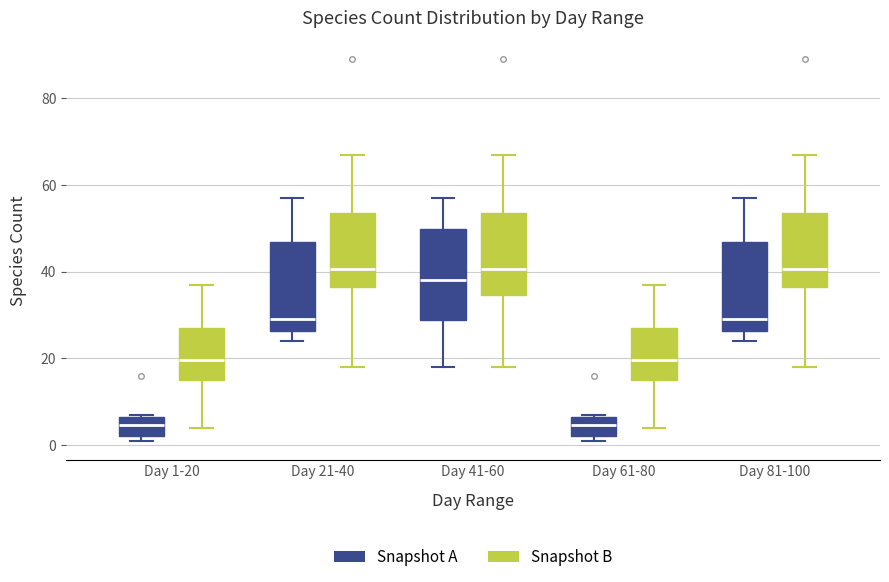

Reading left to right, transcribe this box plot: for each box, give where its median line is, the range the box spans, and where its two whiskers end, as read against the y-axis. The values are not printed on the chart, so give them approximately, as read against the axis.

Day 1-20 (Snapshot A): median 4, box 2 to 6, whiskers 2 (just below the box's lower edge) to 8
Day 1-20 (Snapshot B): median 20, box 16 to 28, whiskers 4 to 38
Day 21-40 (Snapshot A): median 30, box 26 to 46, whiskers 24 to 58
Day 21-40 (Snapshot B): median 40, box 36 to 54, whiskers 18 to 68
Day 41-60 (Snapshot A): median 38, box 28 to 50, whiskers 18 to 58
Day 41-60 (Snapshot B): median 40, box 34 to 54, whiskers 18 to 68
Day 61-80 (Snapshot A): median 4, box 2 to 6, whiskers 2 (just below the box's lower edge) to 8
Day 61-80 (Snapshot B): median 20, box 16 to 28, whiskers 4 to 38
Day 81-100 (Snapshot A): median 30, box 26 to 46, whiskers 24 to 58
Day 81-100 (Snapshot B): median 40, box 36 to 54, whiskers 18 to 68